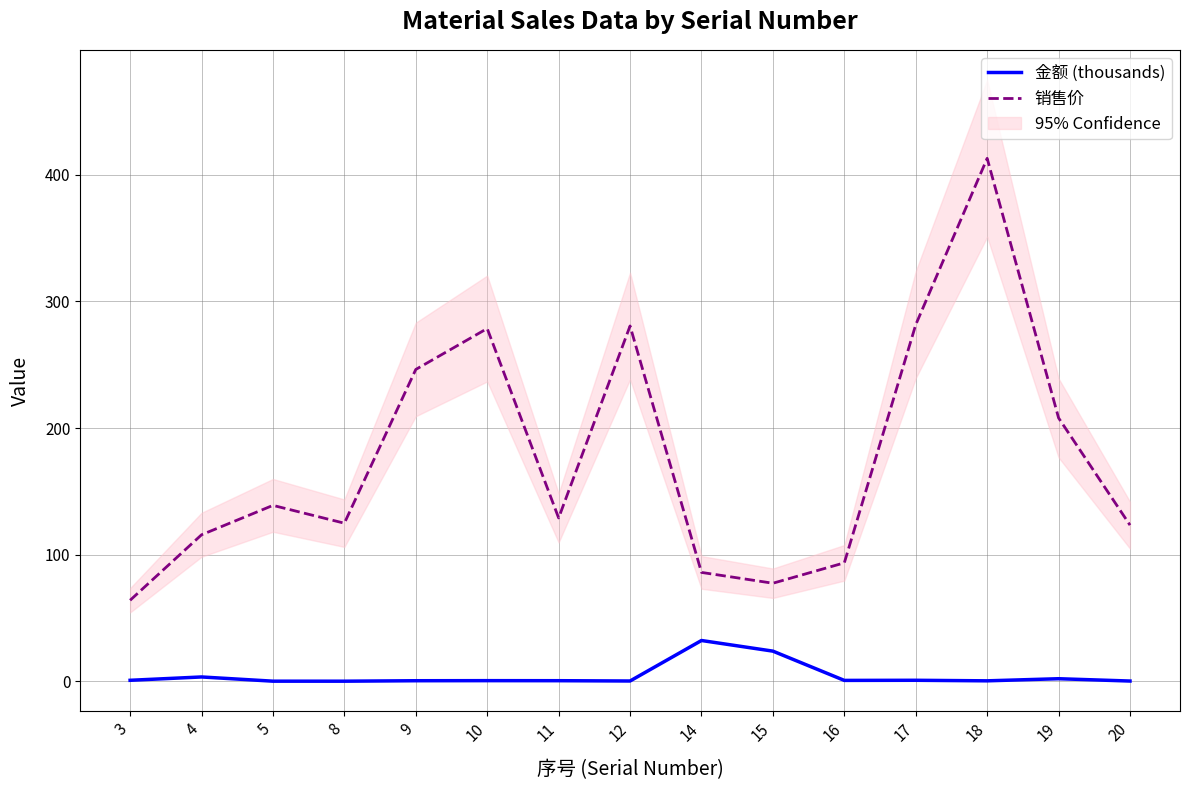

What is the average value of the 金额 (thousands) series?

4.5